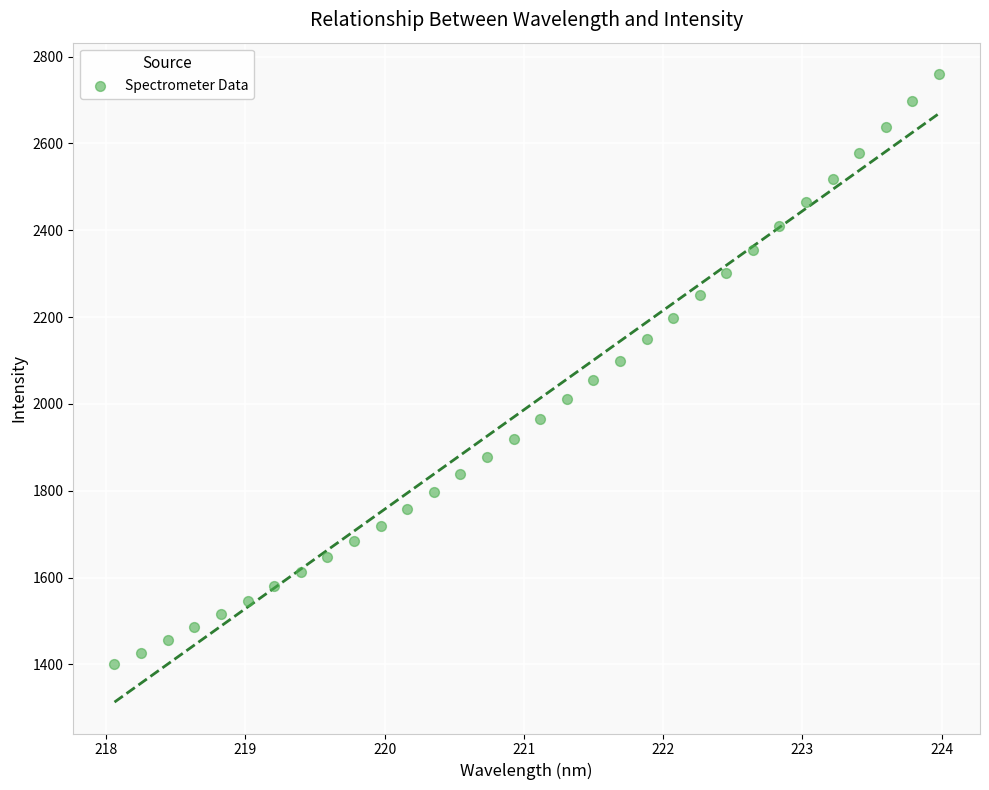

What is the range of X values (max minus min)?

5.9